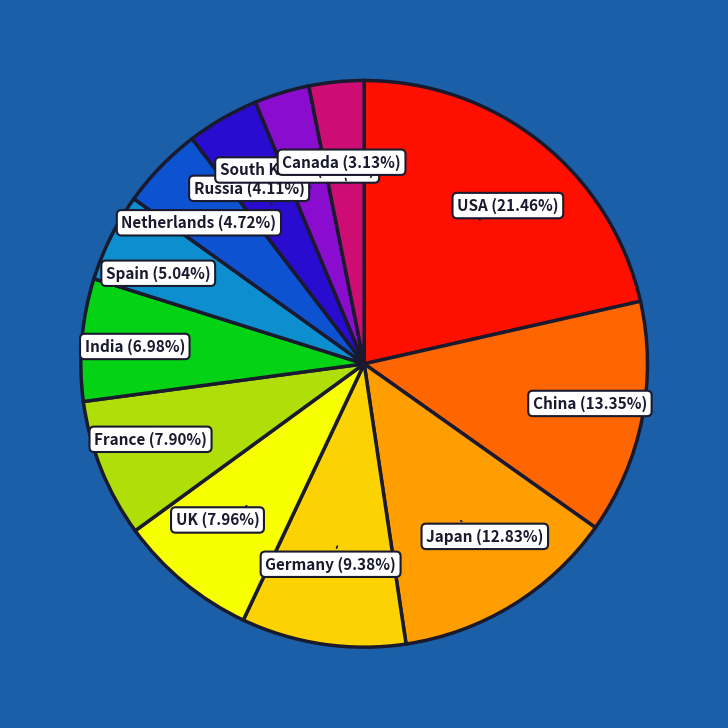

Approximately how many times larger is the value at Russia compared to South Korea?

1.3